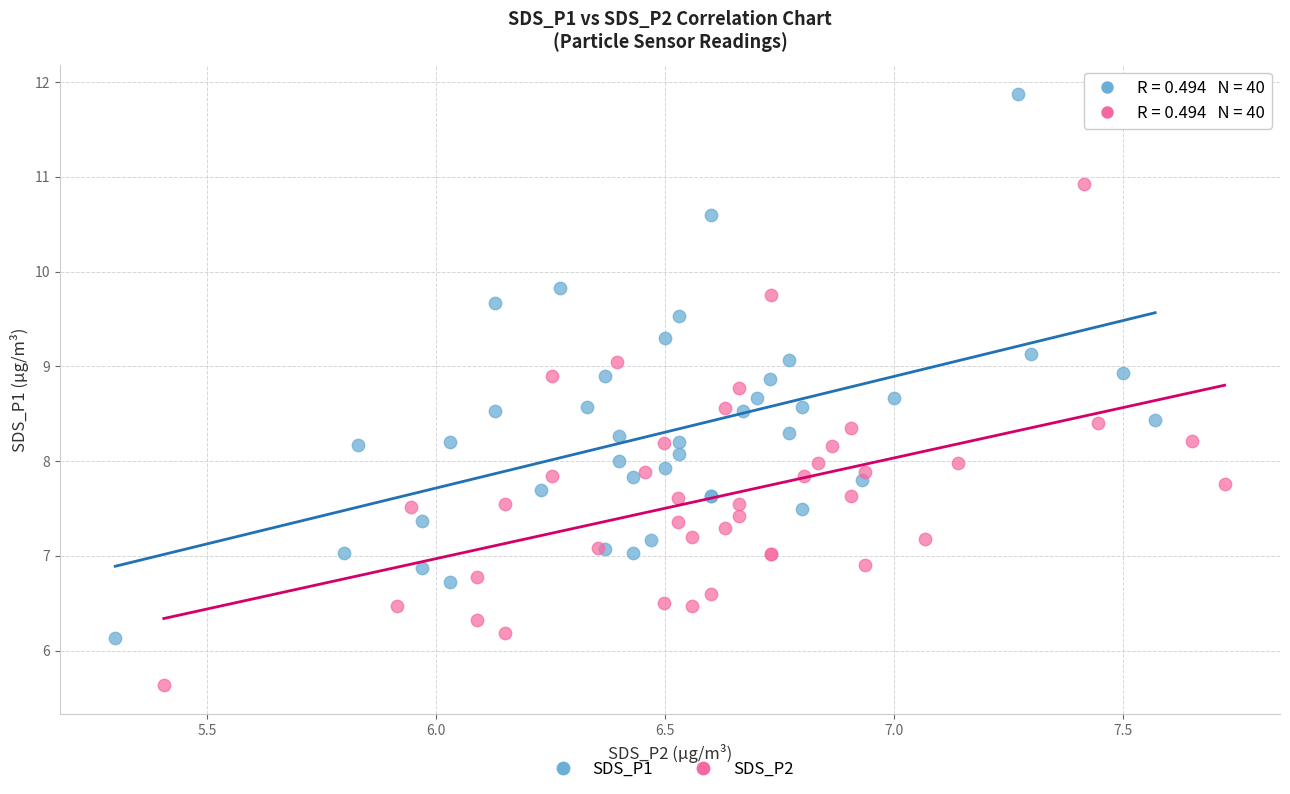

Which series has the widest spread of Y values?

SDS_P1